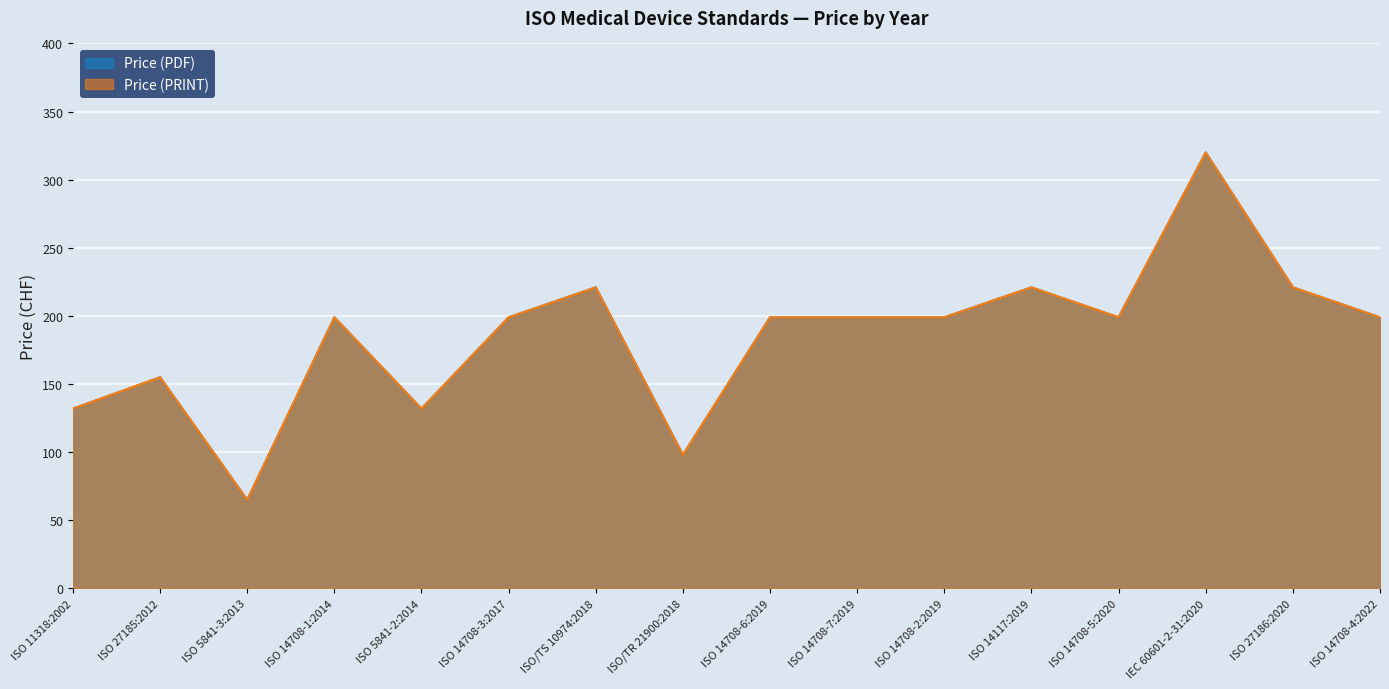

Is it true that Price (PRINT) equals 554 at IEC 60601-2-31:2020?

False